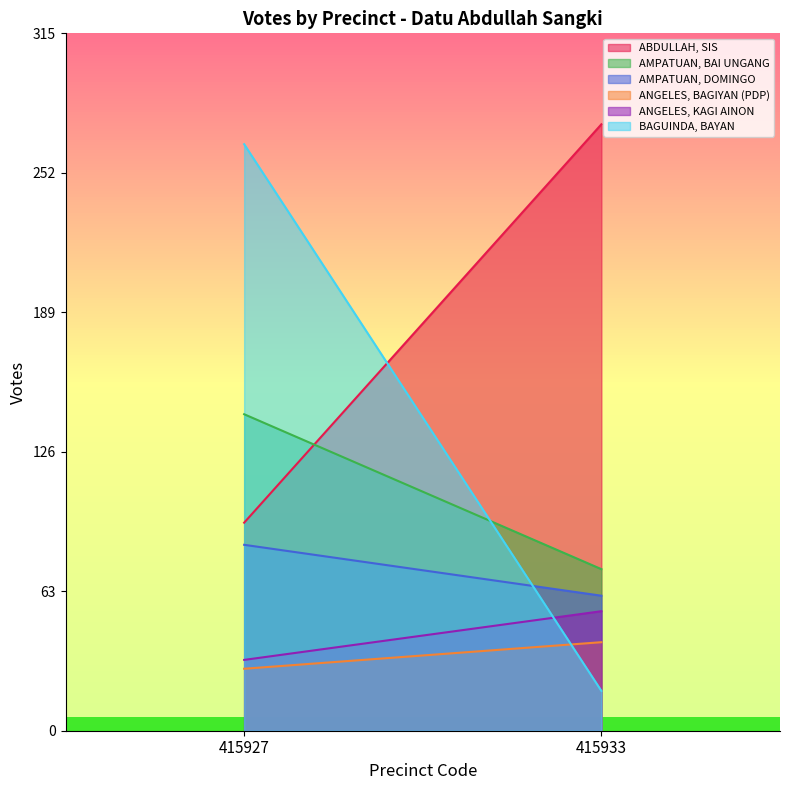

List the labels in order of ANGELES, BAGIYAN (PDP) value, largest first.

415933, 415927